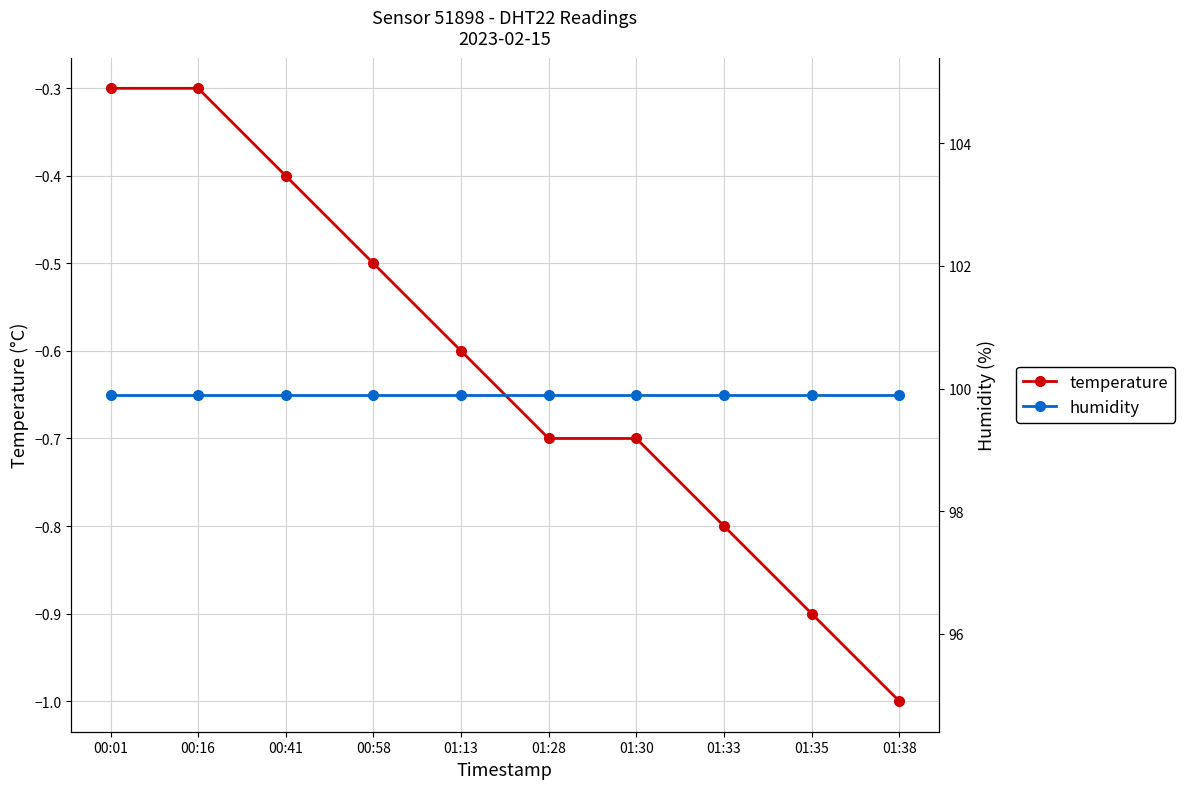

What is the value of the temperature point at the 3rd from the left?

-0.4